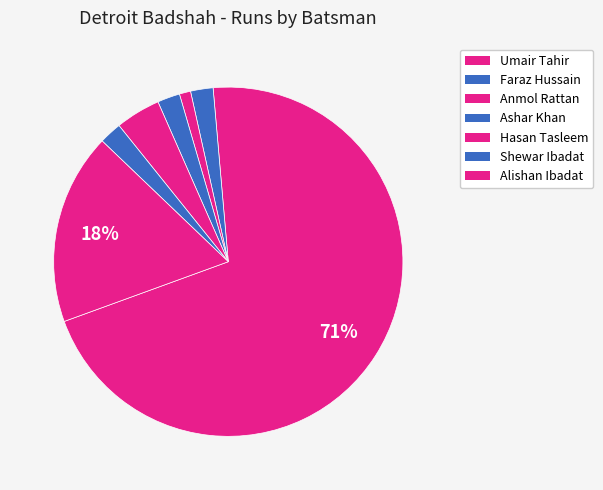

How many segments does this pie chart have?

7